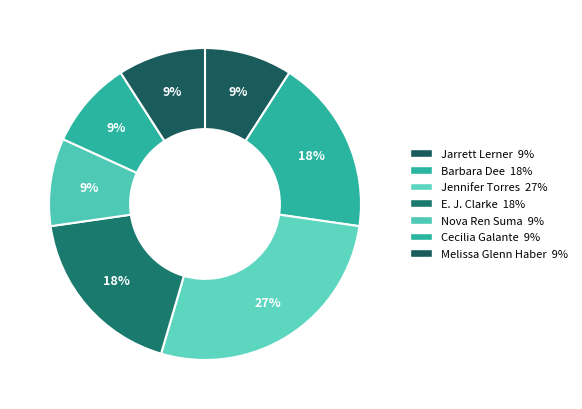

Count the number of slices in the pie.

7